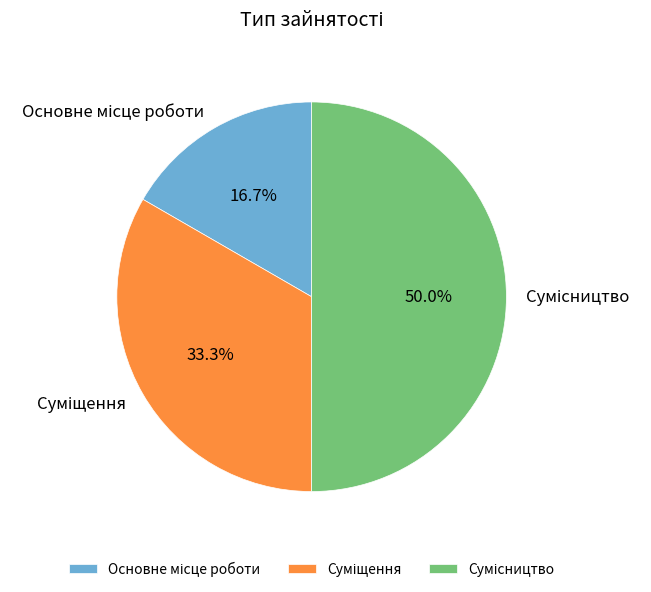

How many slices are in this pie chart?

3